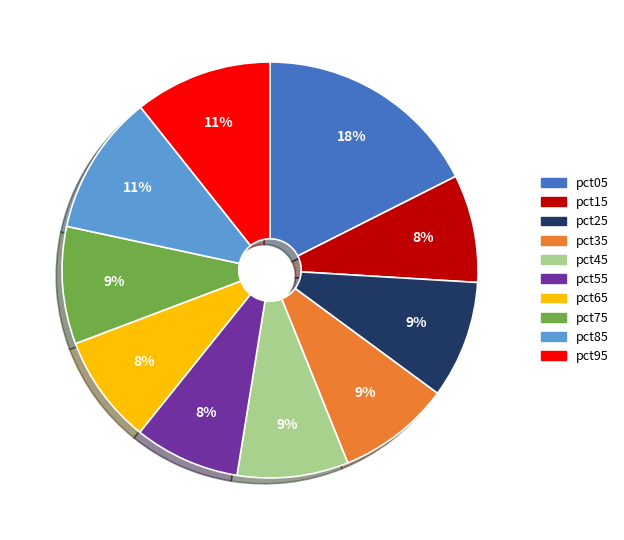

Which has a higher value, pct05 or pct25?

pct05